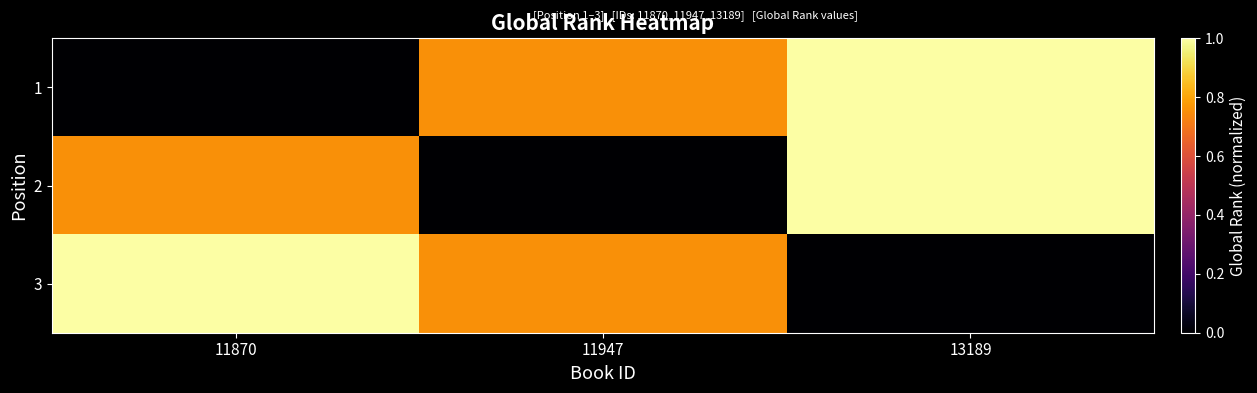

How many data points does each series have?

3